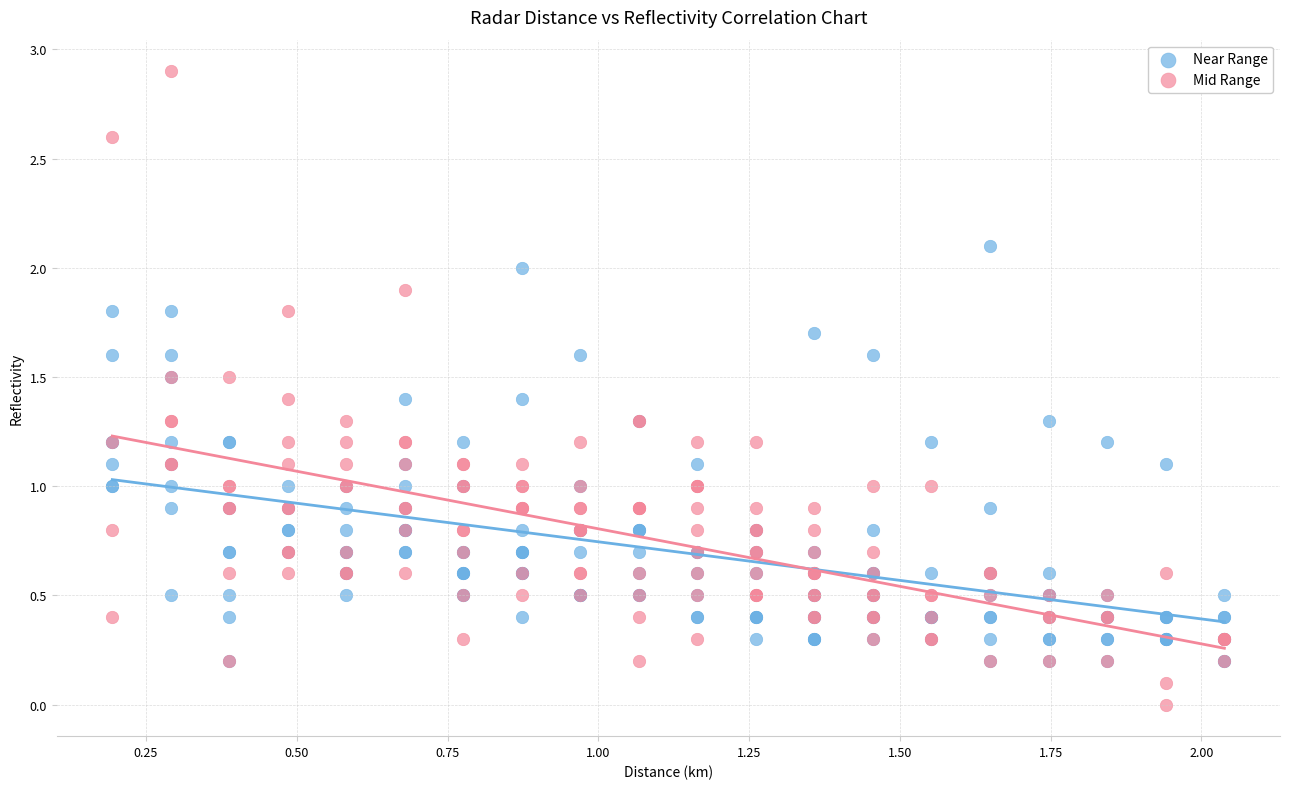

Which series has the largest Y range (max minus min)?

Mid Range